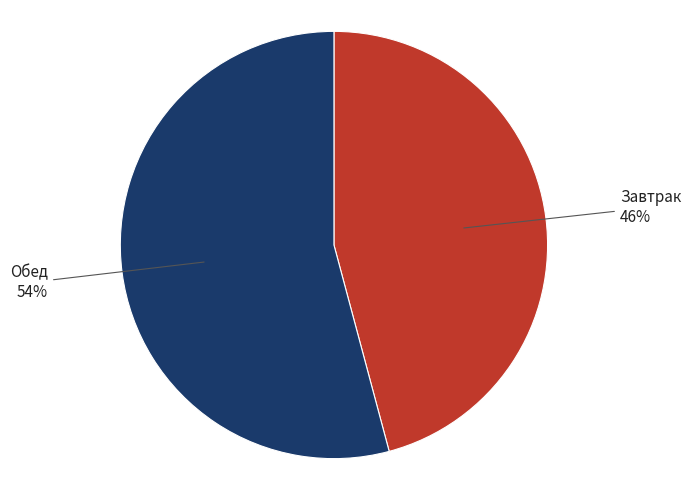

To the nearest percent, what percentage of the pie is Завтрак?

46%